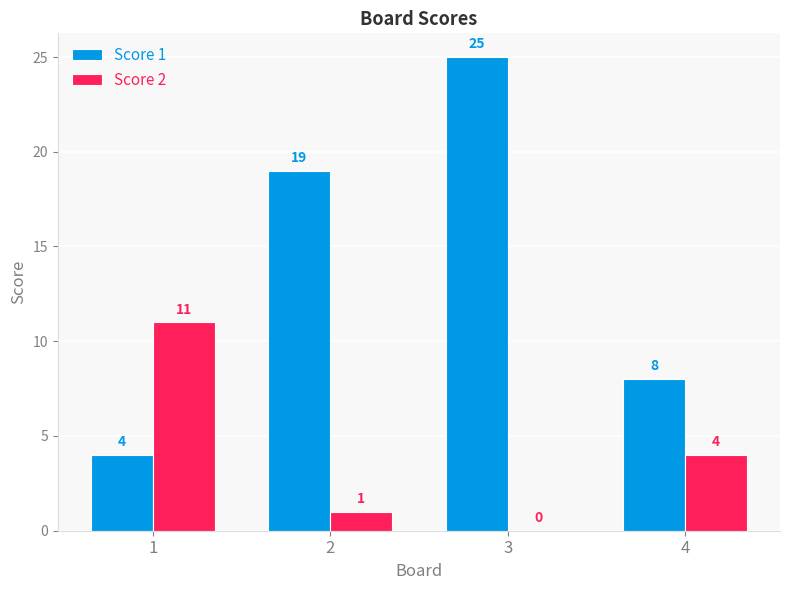

Is the value of Score 2 at 1 greater than the value of Score 1 at 3?

No